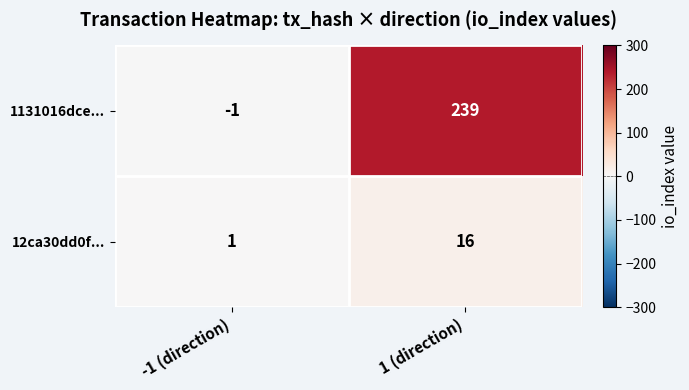

Reading left to right, what are all the values shown in this chart?

1131016dce...: -1 (direction)=-1	1 (direction)=239
12ca30dd0f...: -1 (direction)=1	1 (direction)=16